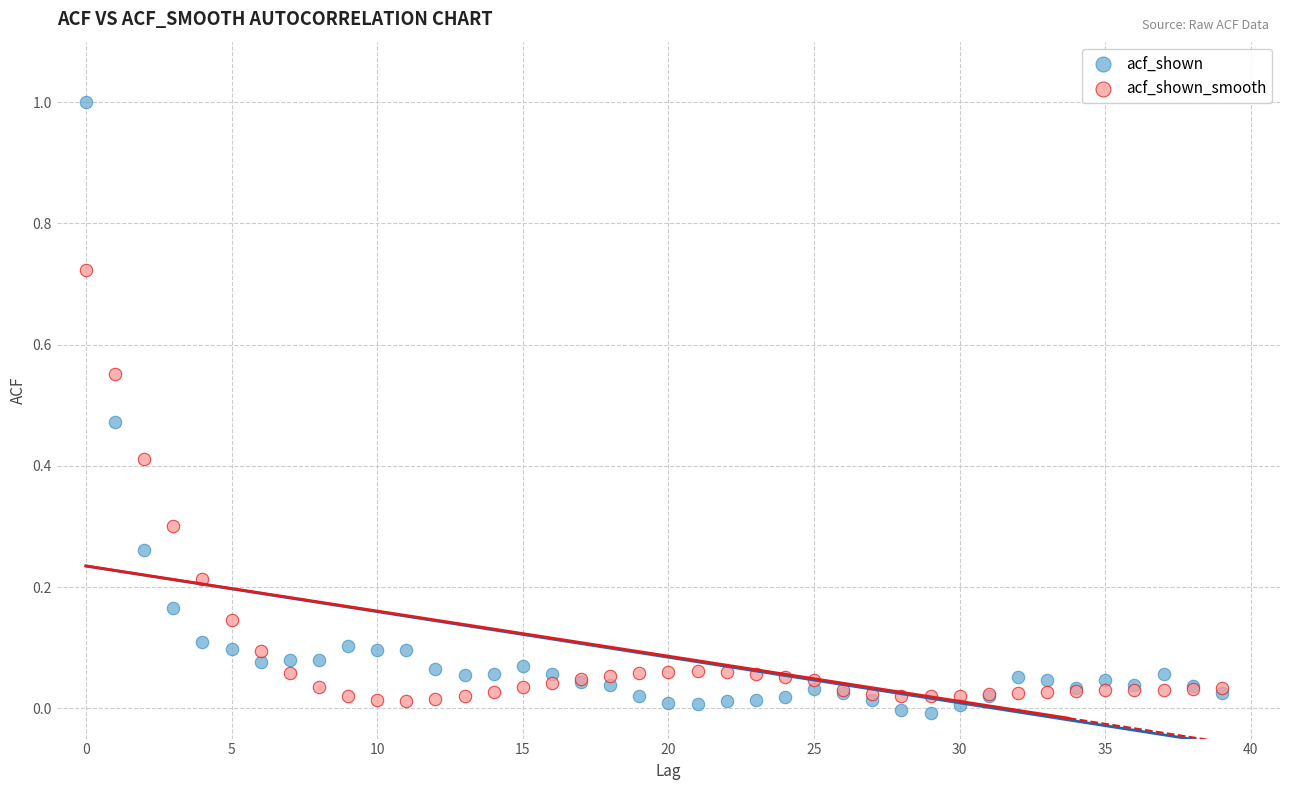

Which series contains the highest Y value?

acf_shown